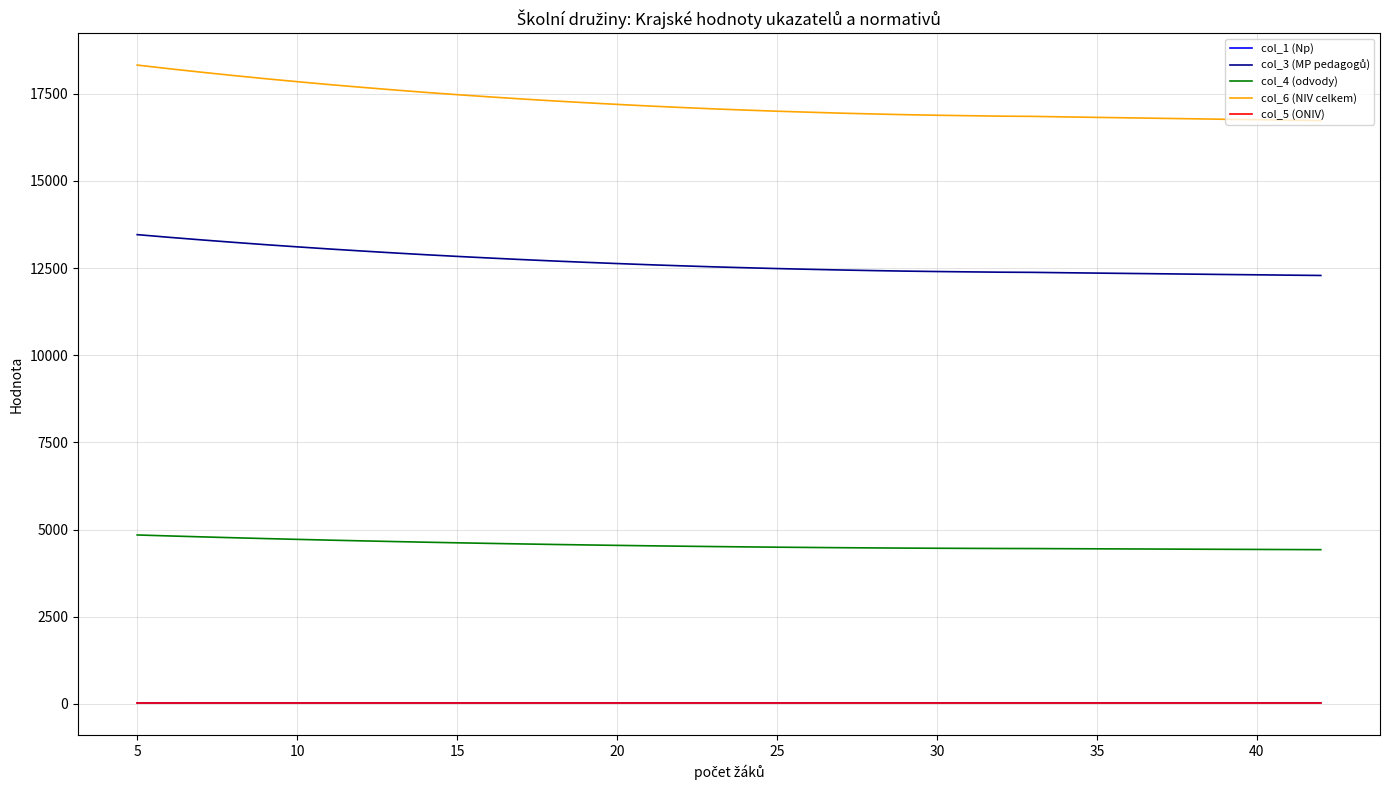

True or false: col_4 (odvody) and col_1 (Np) cross at least once.

False